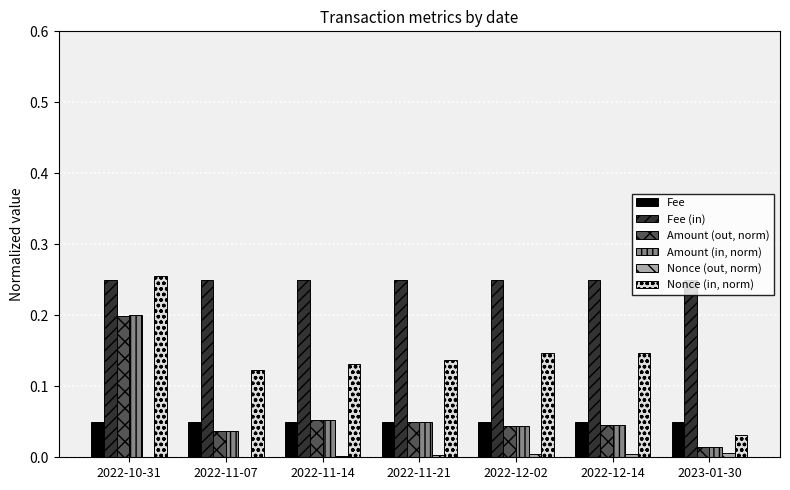

Count the Nonce (in, norm) values in the range 0 to 1.

7